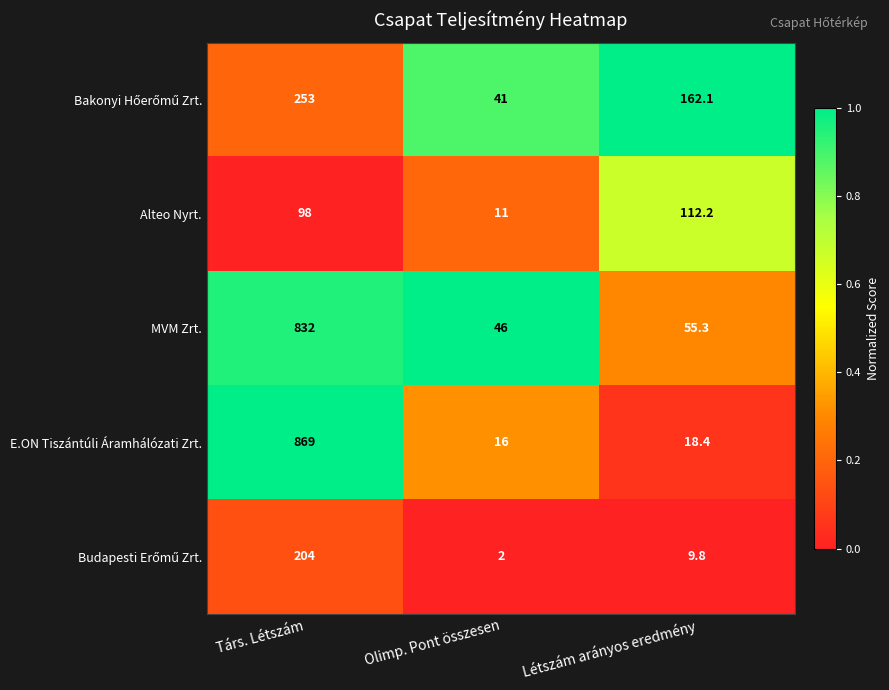

The Alteo Nyrt. series shows 98.0 at Társ. Létszám. True or false?

True